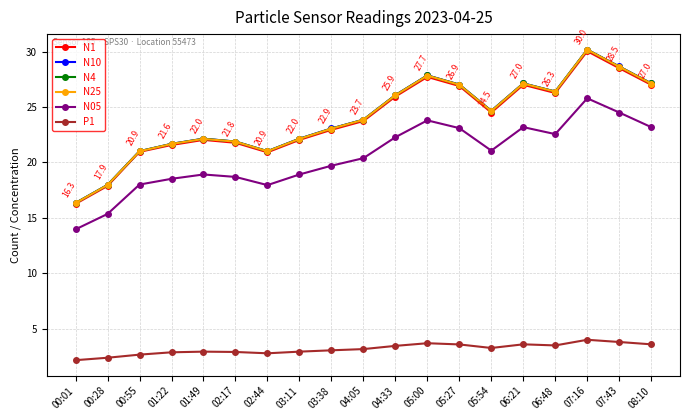

What is the average value of the N25 series?

24.0